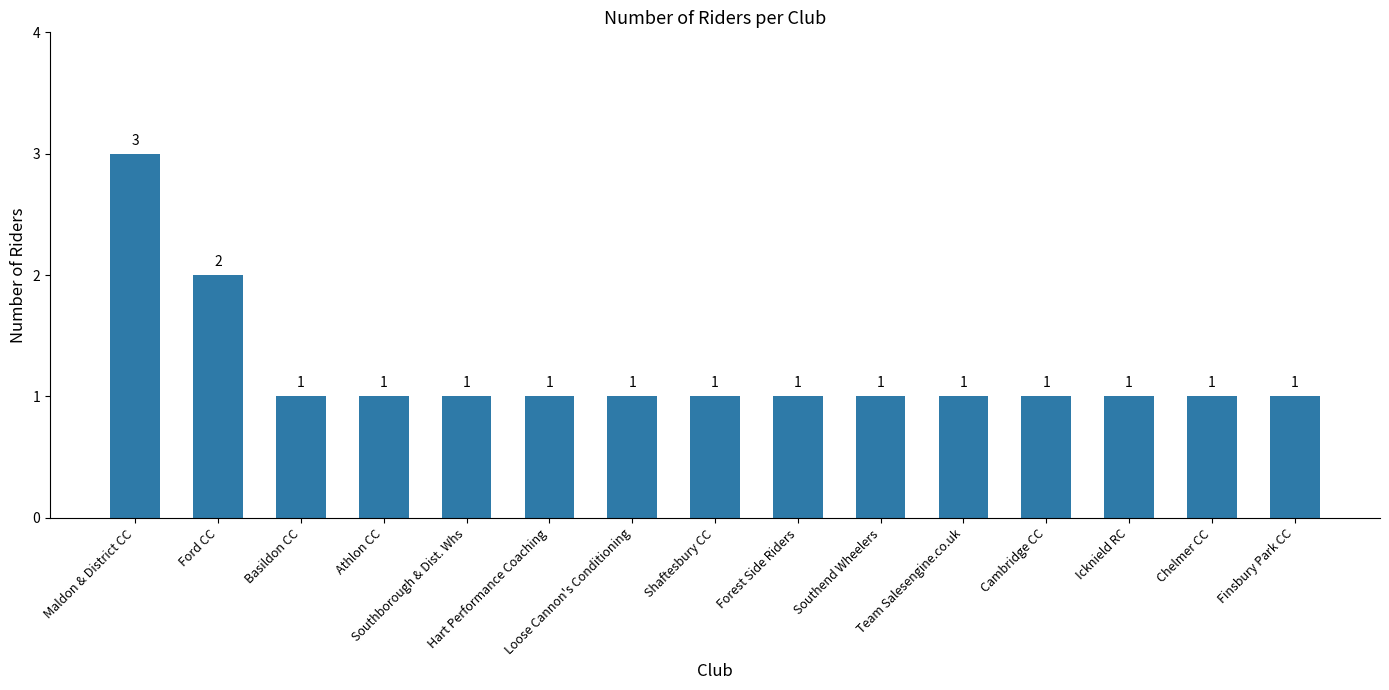

Is it true that the value at Team Salesengine.co.uk is 0?

False